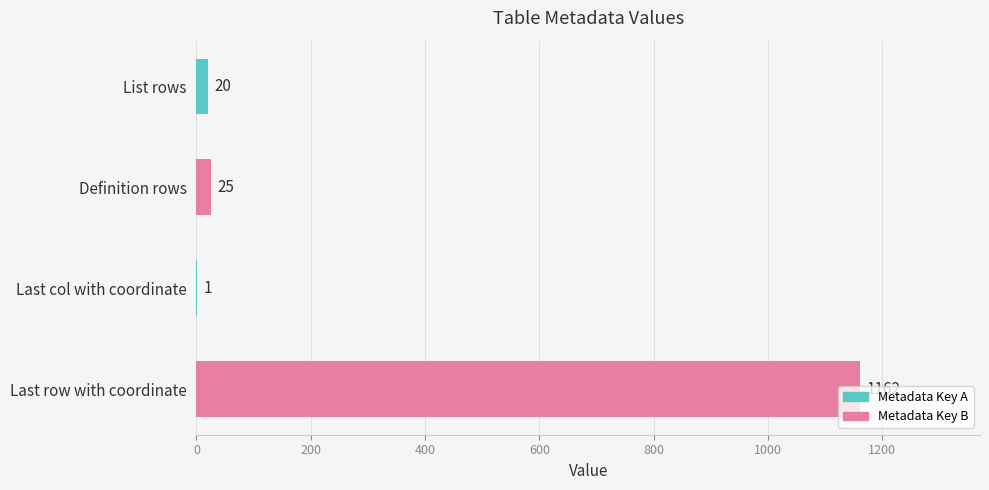

The chart shows a value of 540 at Last row with coordinate. True or false?

False